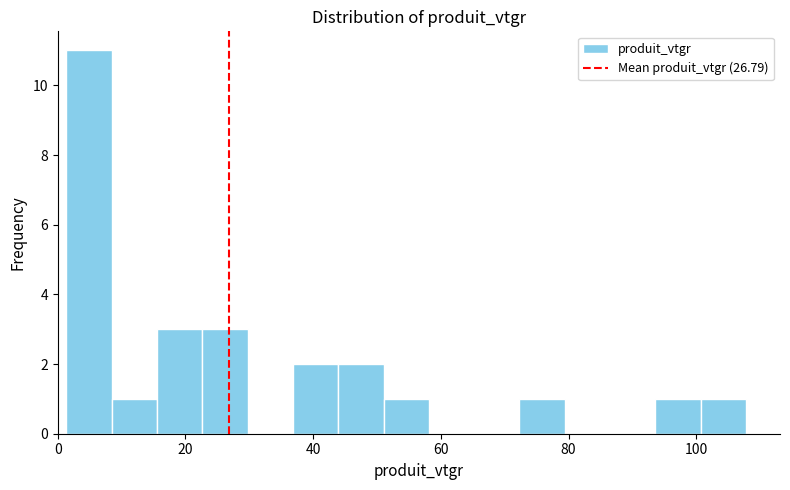

Around what value on the x-axis is the tallest bar? Give the approximate position of its centre, as read against the axis.

4